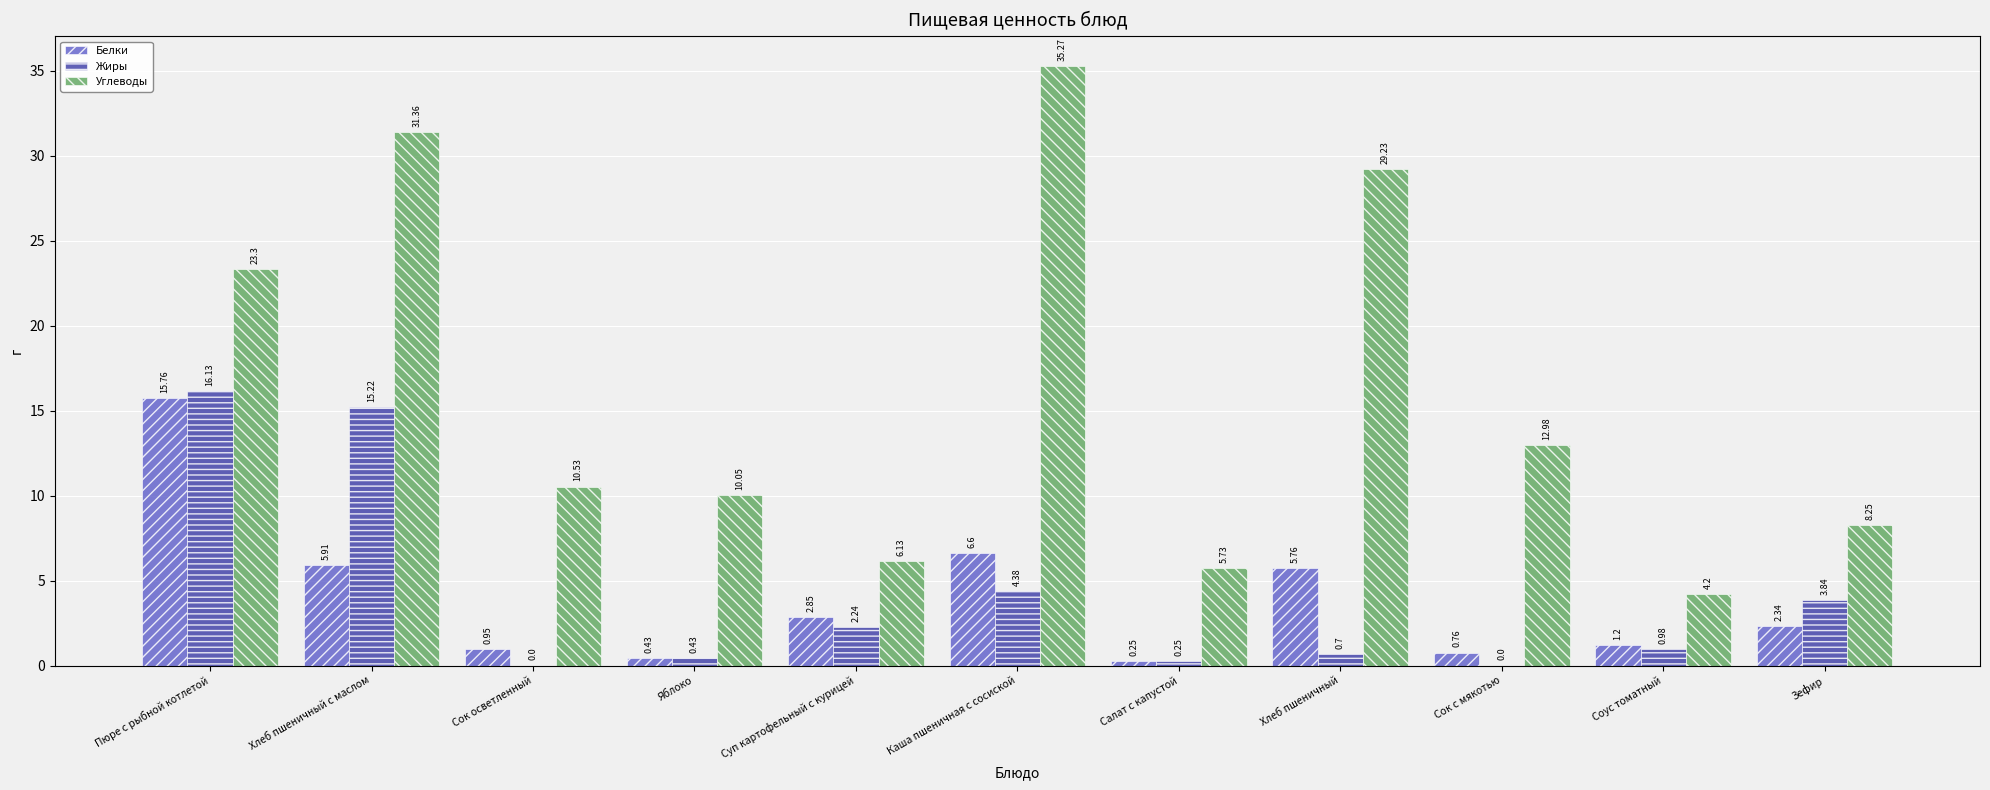

Are the bars grouped side by side (vs. stacked)?

Yes